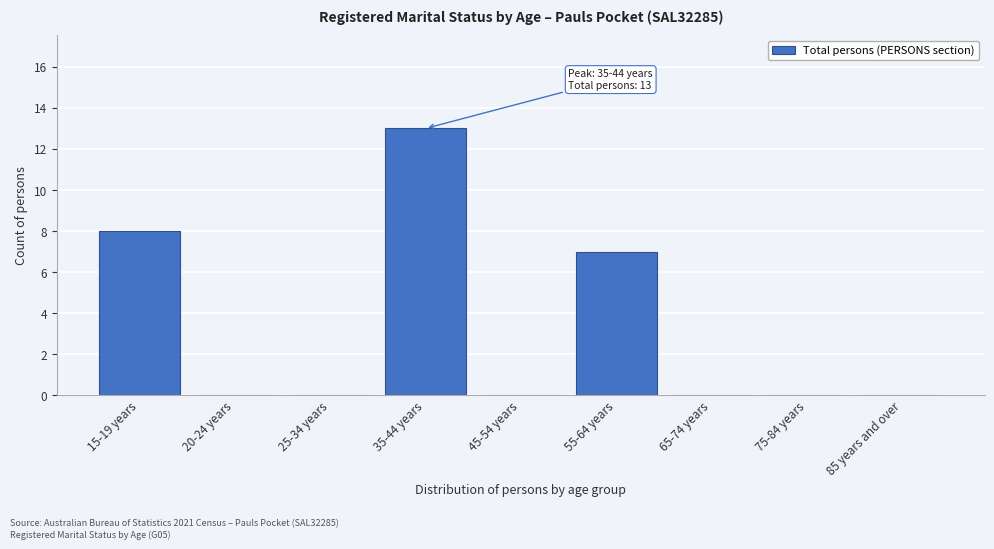

Reading left to right, transcribe all the data shown in this chart.

15-19 years=8	20-24 years=0	25-34 years=0	35-44 years=13	45-54 years=0	55-64 years=7	65-74 years=0	75-84 years=0	85 years and over=0